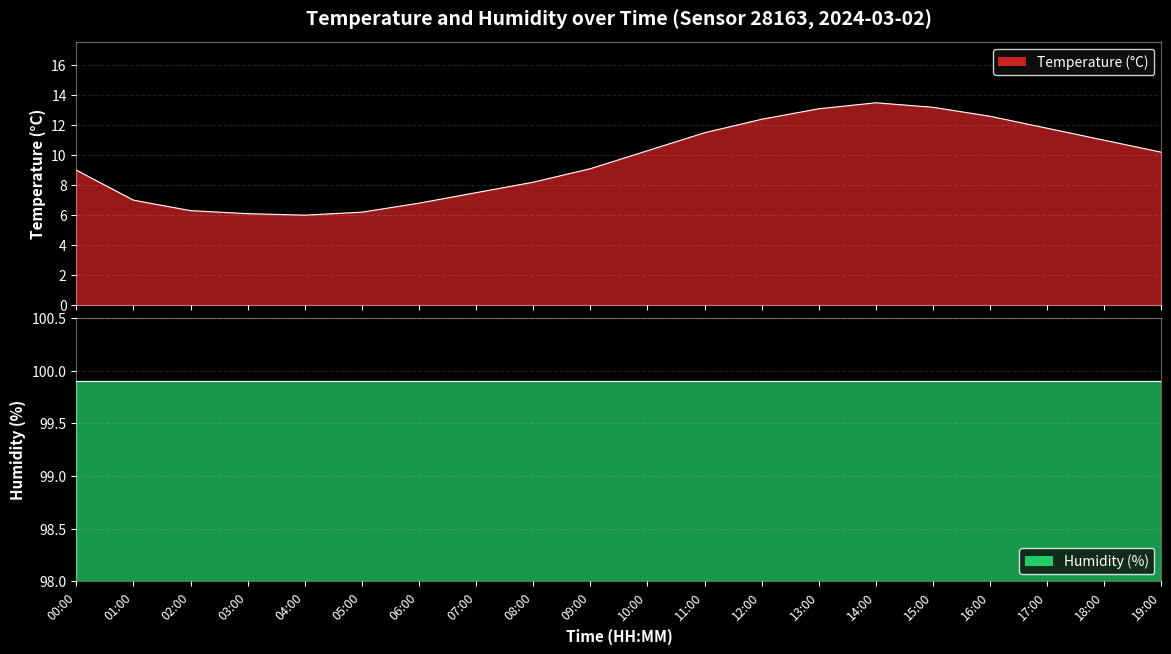

What is the sum of all values?

191.8